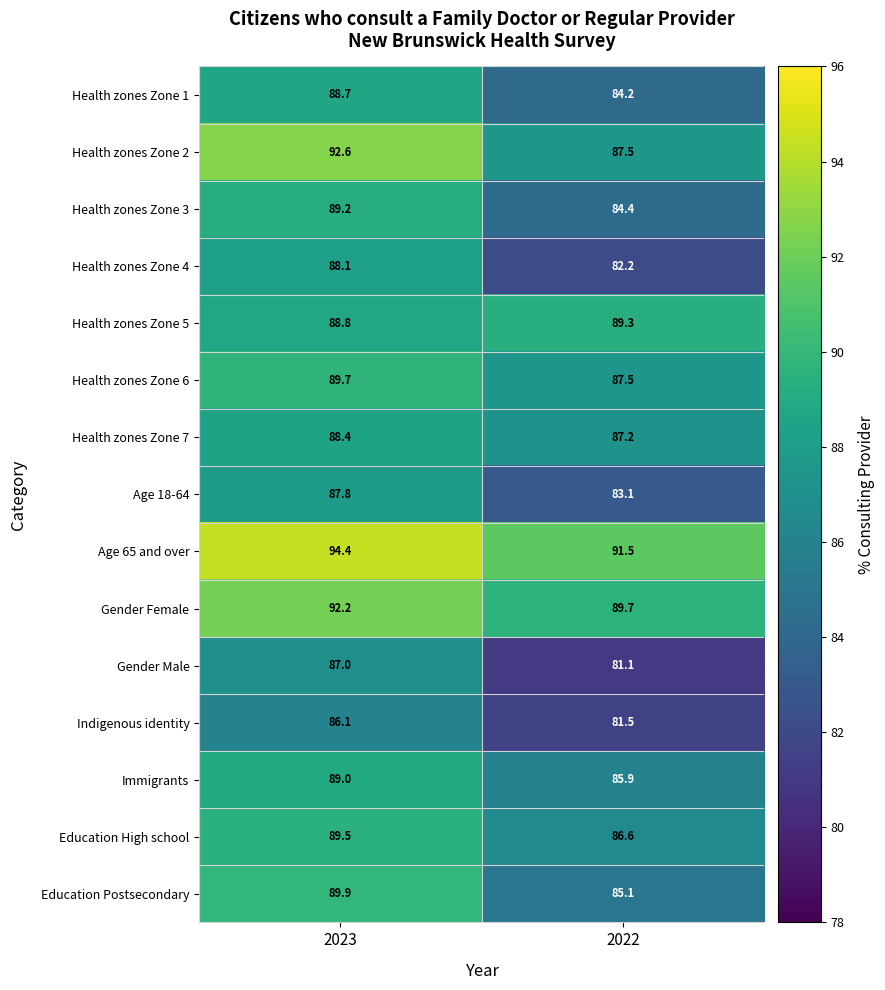

What is the difference between the highest and lowest values at 2022?

10.4